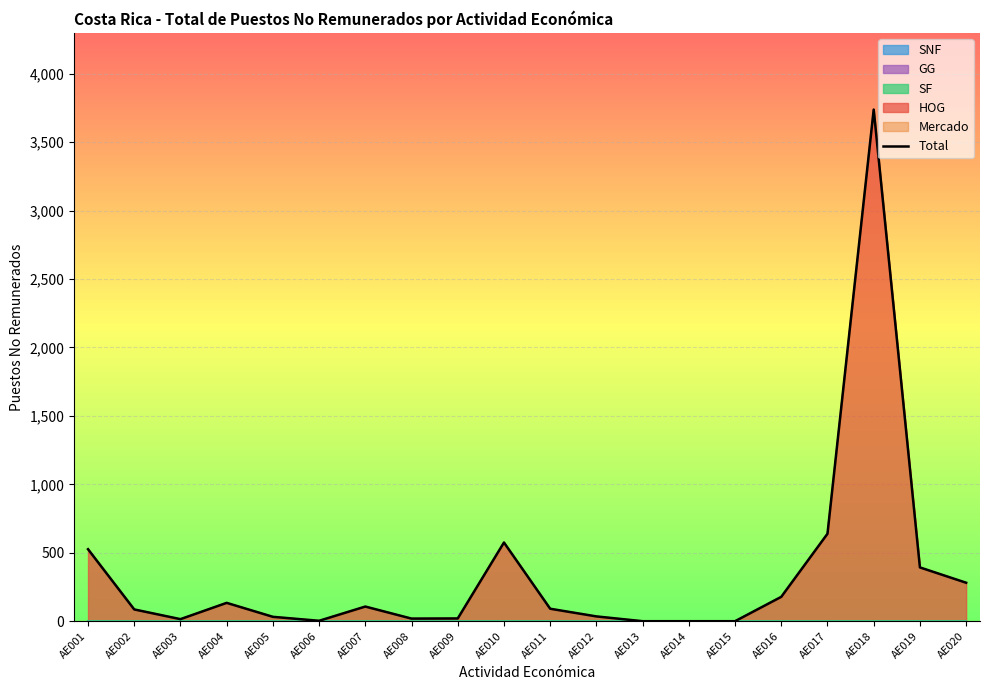

What is the difference between the second highest and minimum values?

639